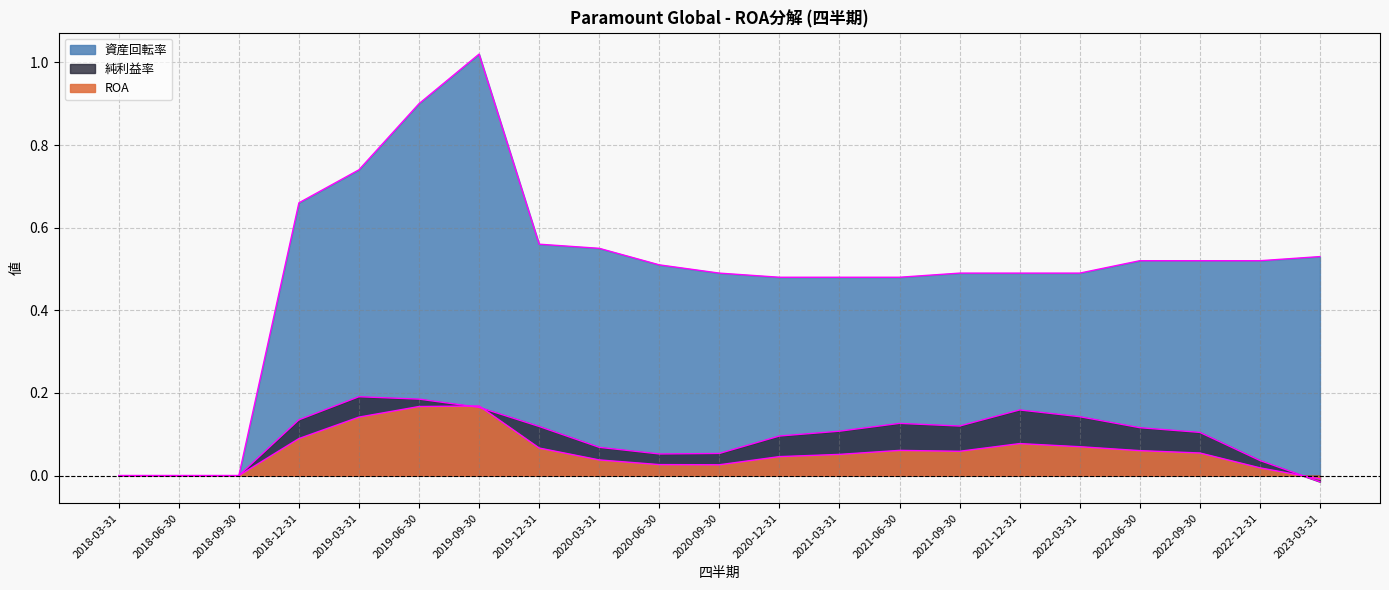

What position from the right is 2022-06-30?

4